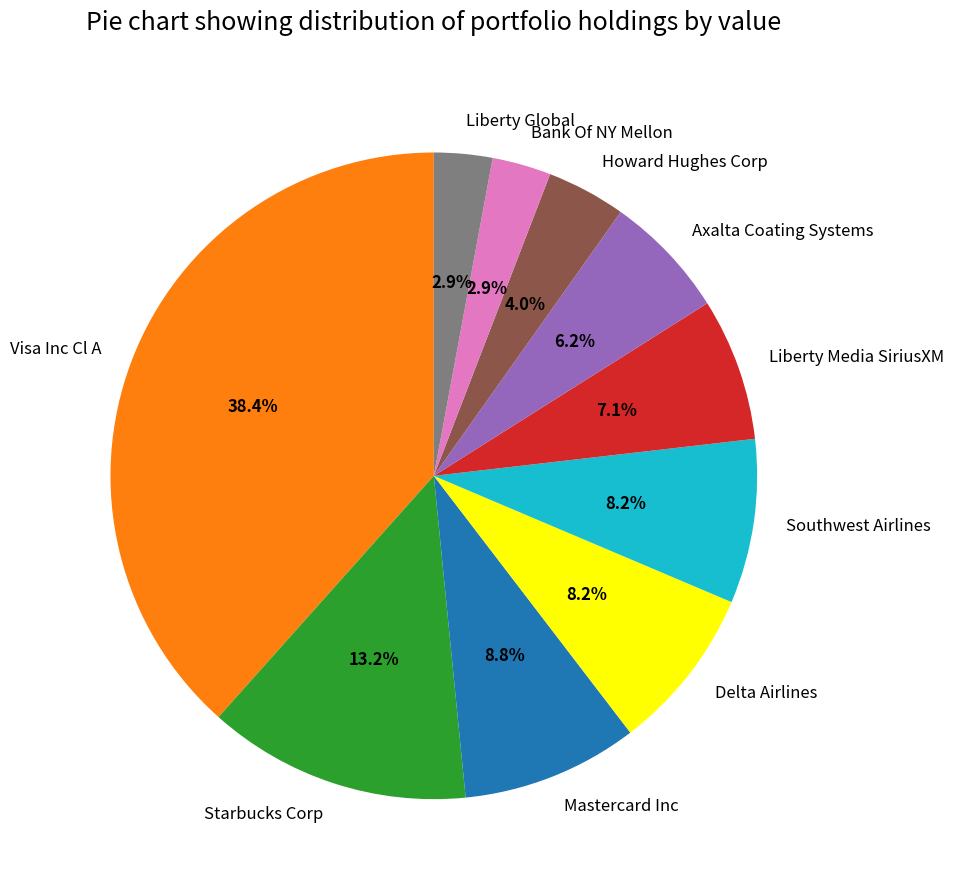

Is it true that Mastercard Inc is 9% of the pie?

True